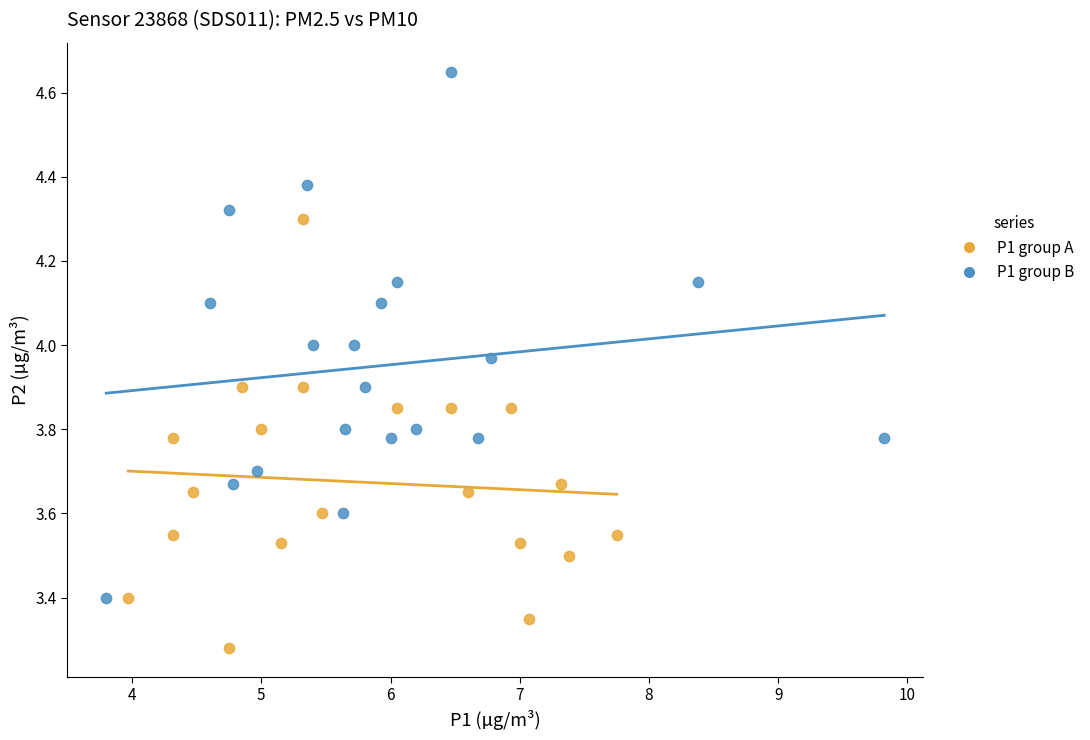

Which series has the widest spread of Y values?

P1 group B